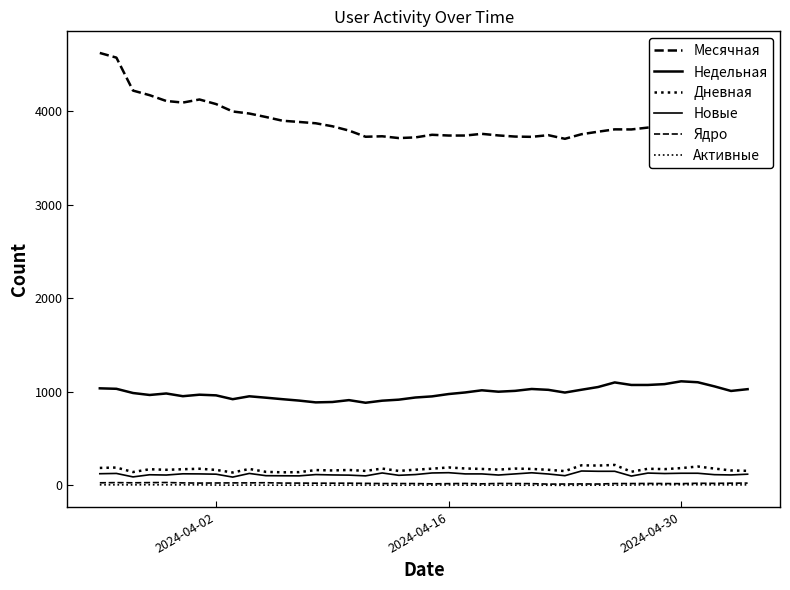

What is the smallest value displayed?

1